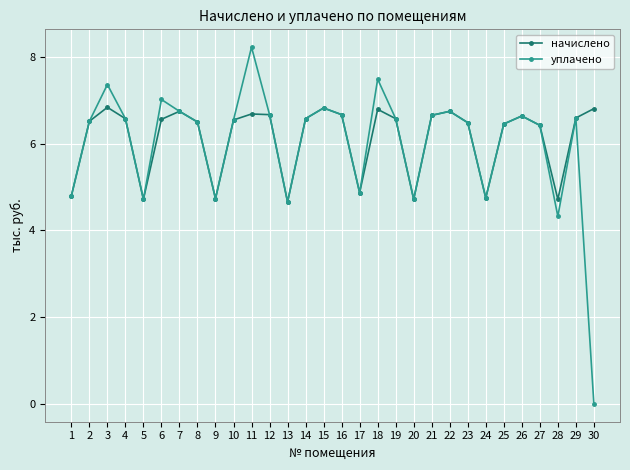

Is the value of начислено at 12 greater than the value of уплачено at 27?

Yes